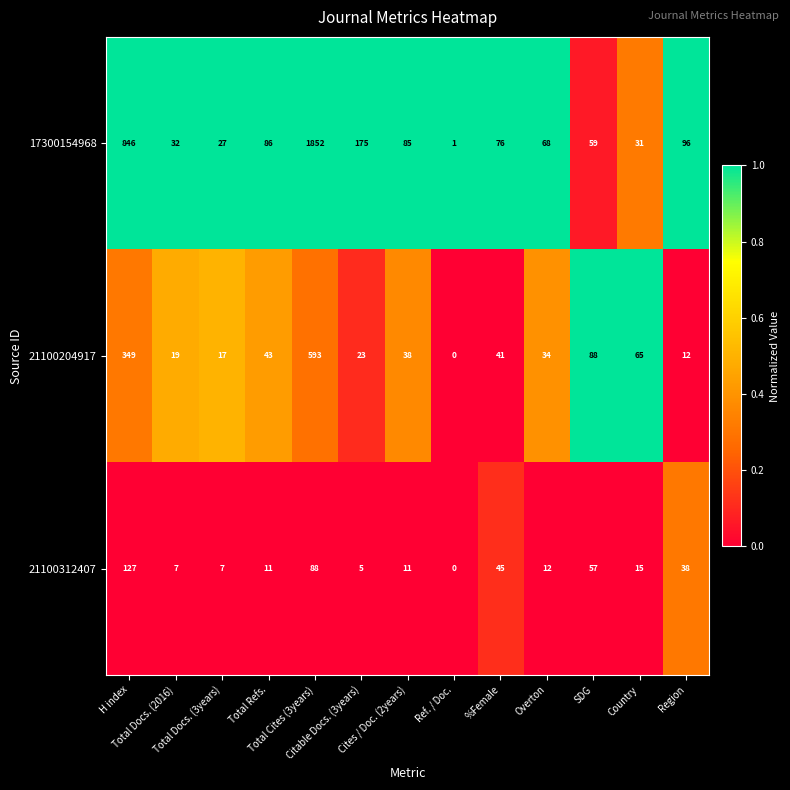

List the series in order of their overall mean, highest first.

17300154968, 21100204917, 21100312407